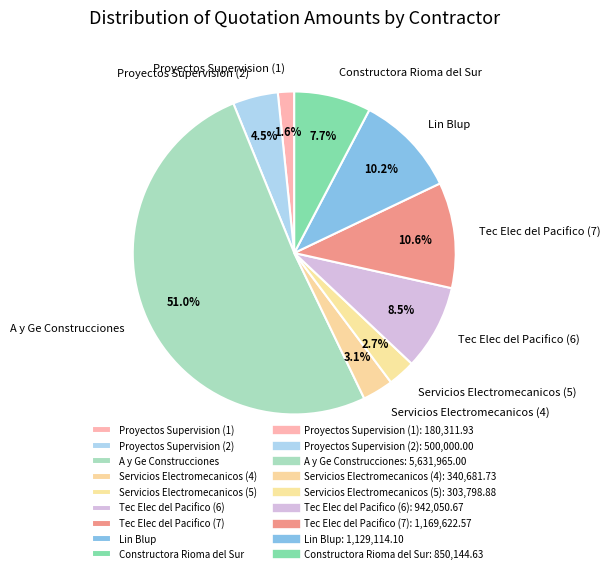

How many segments does this pie chart have?

9